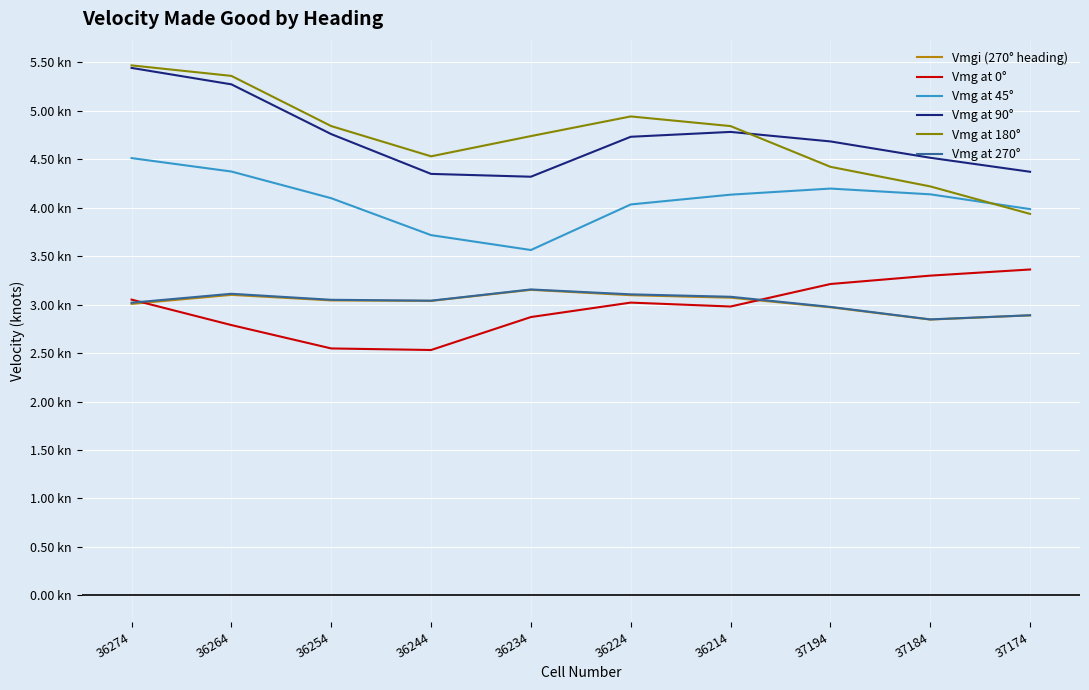

What are all the series names shown in the legend?

Vmgi (270° heading), Vmg at 0°, Vmg at 45°, Vmg at 90°, Vmg at 180°, Vmg at 270°